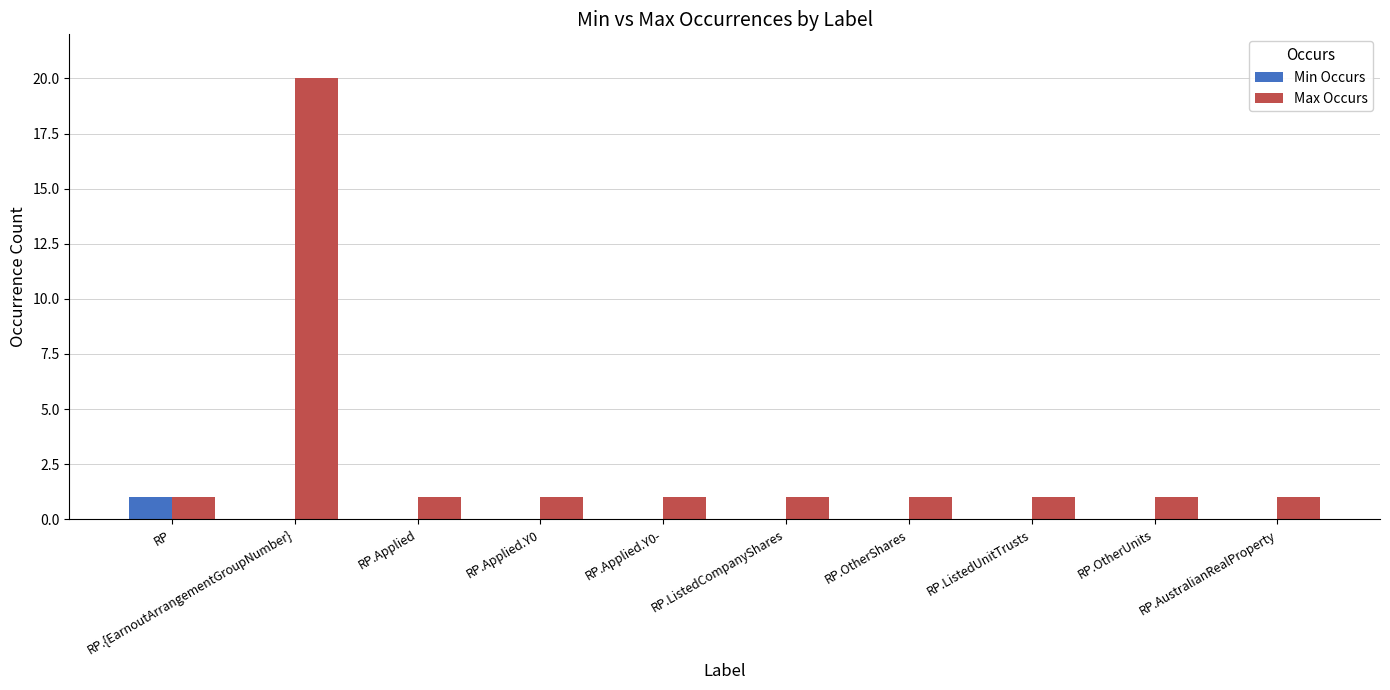

What is the sum of all Max Occurs values?

29